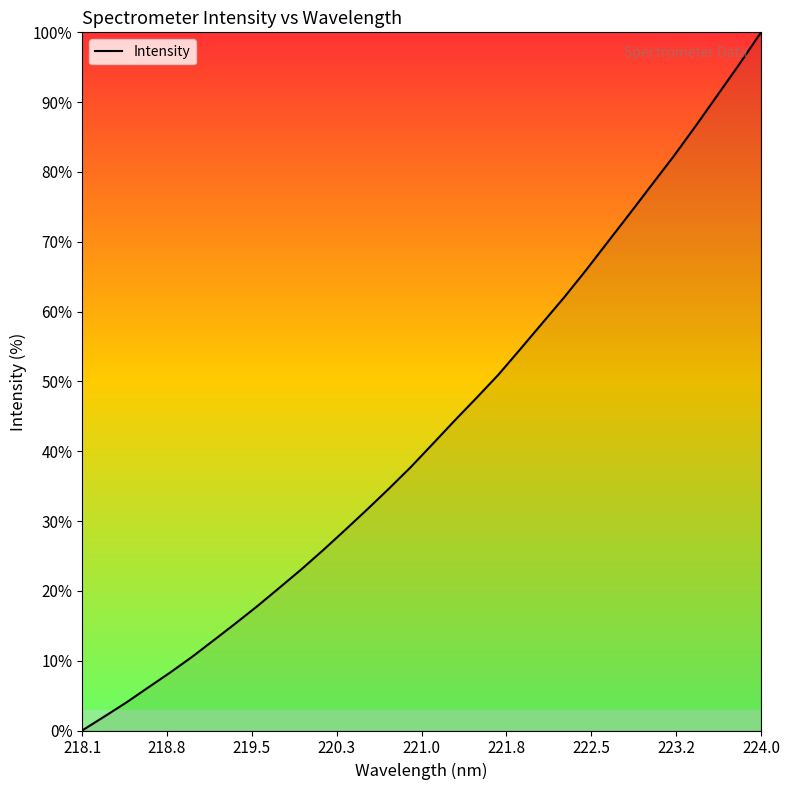

What is the greatest value displayed?

100.0